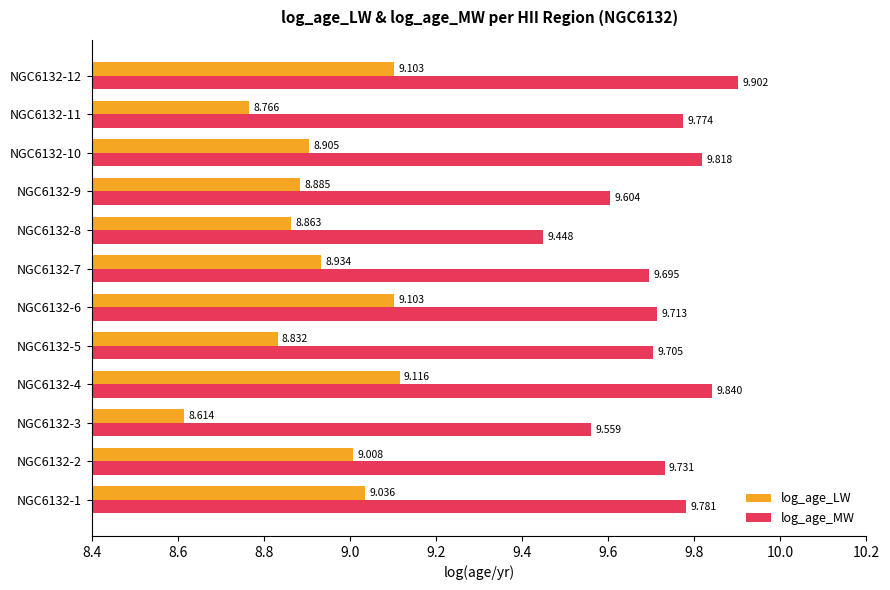

Rank the series by their maximum value, from lowest to highest.

log_age_LW, log_age_MW